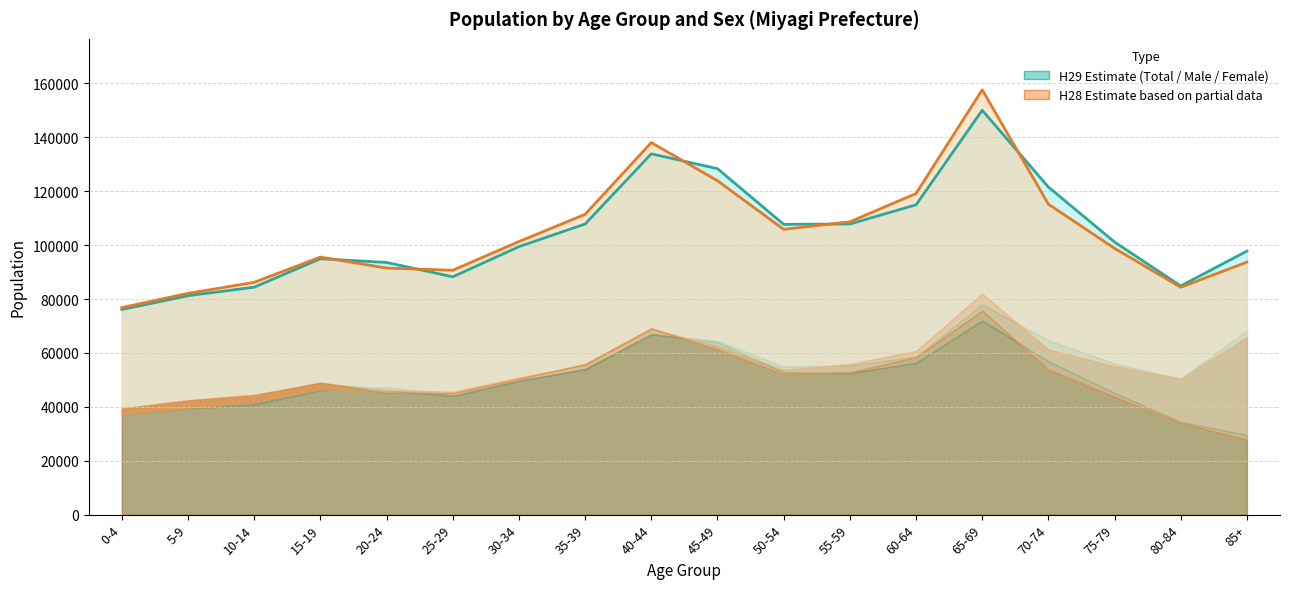

True or false: H28 Total line has a value of 33293 at 30-34.

False